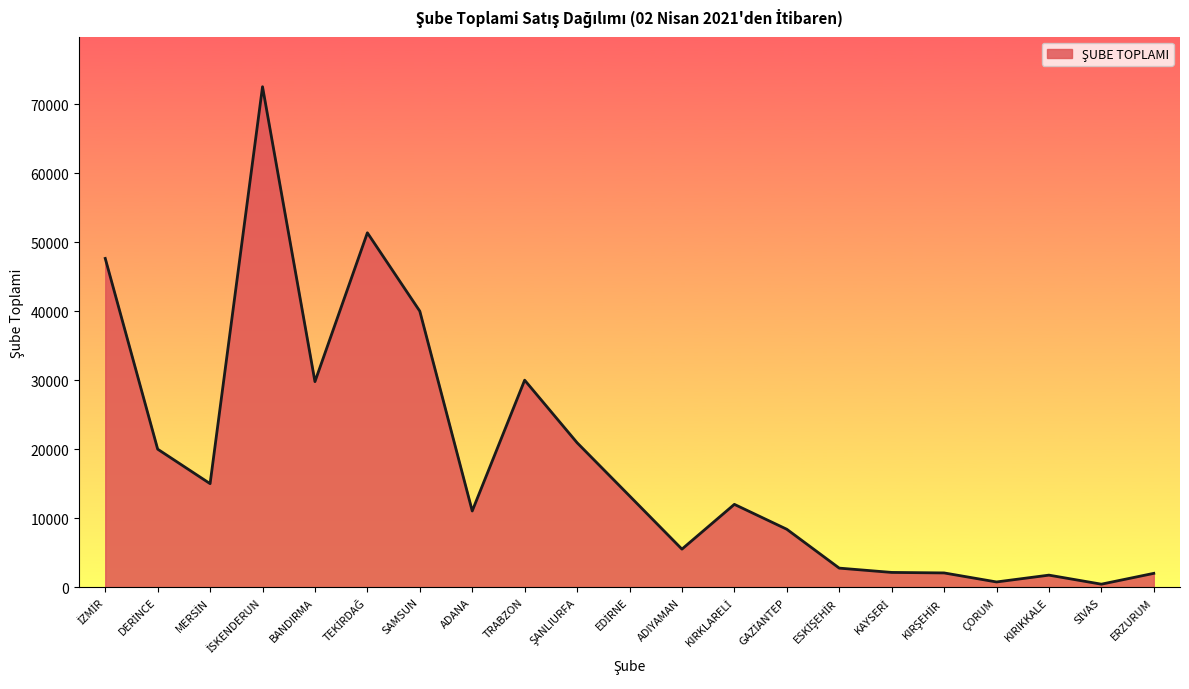

What is the maximum value shown in the chart?

72534